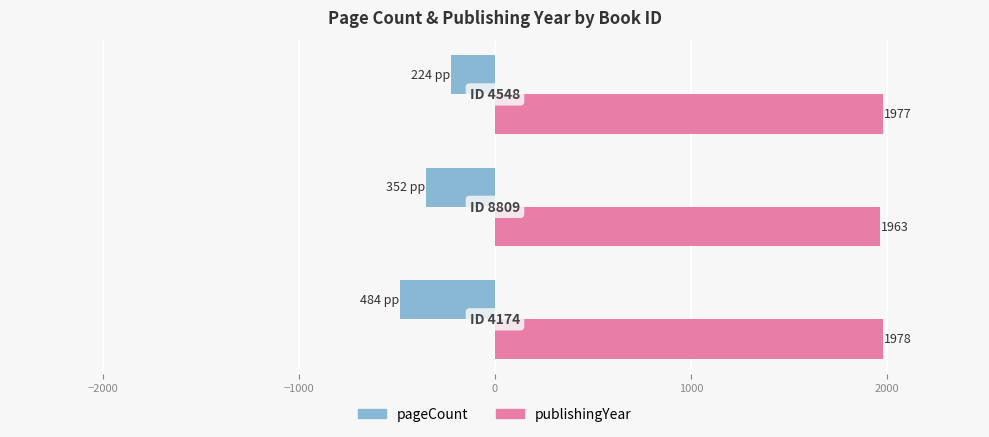

What is the difference between the maximum and minimum values in the publishingYear series?

15